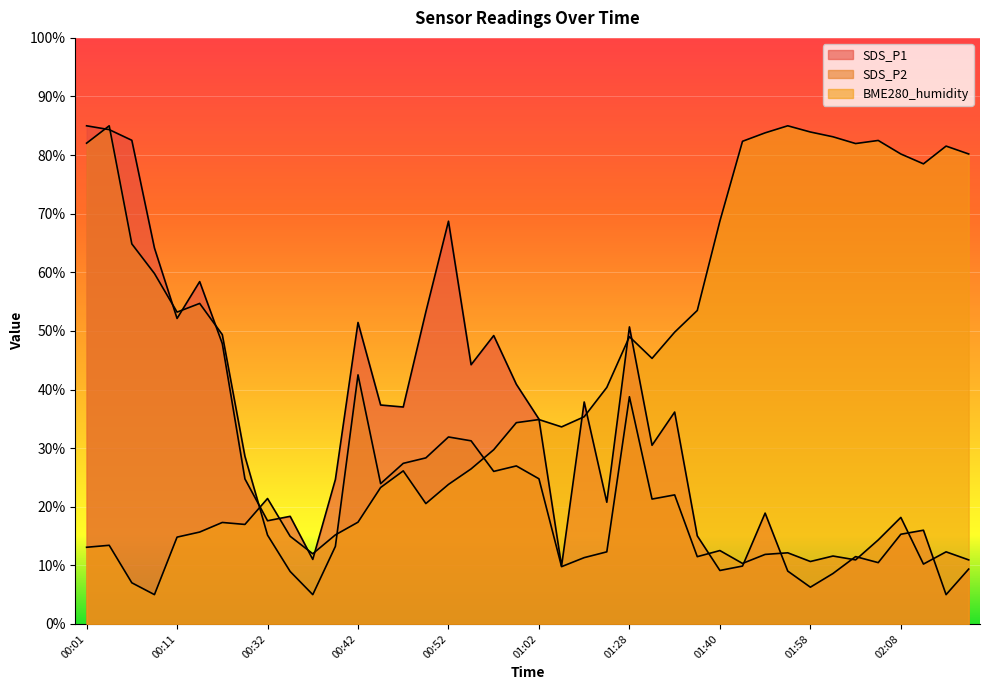

How many interior local valleys does the BME280_humidity series have?

8